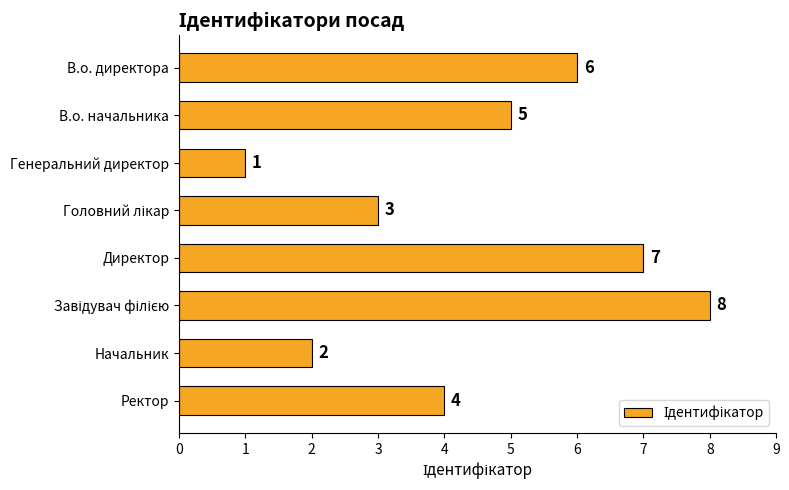

True or false: the data shows 4 at Ректор.

True